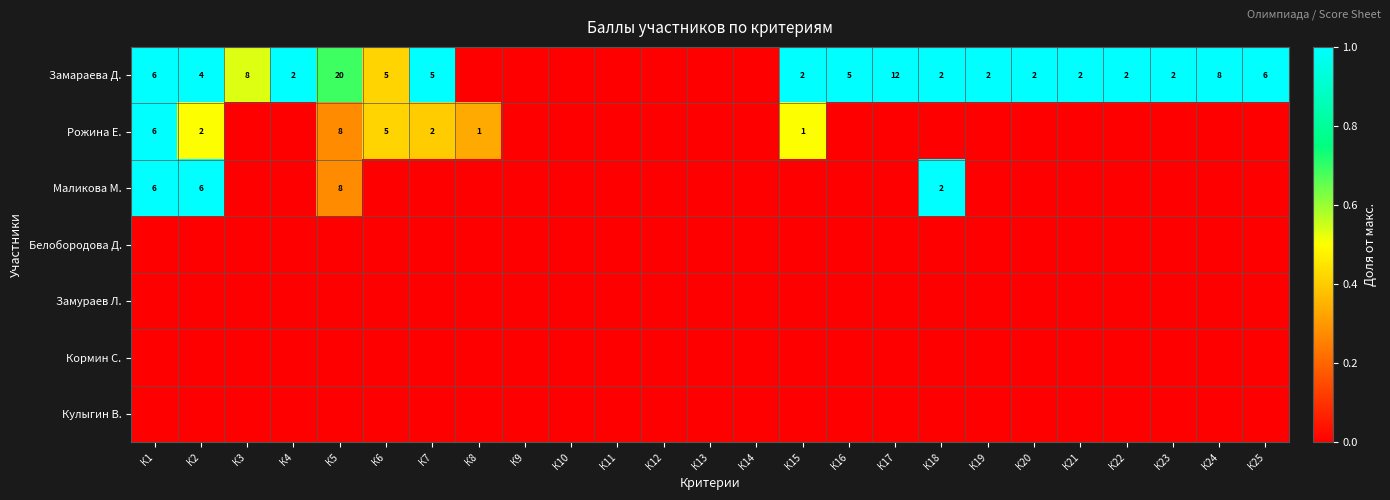

Between К25 and К14, which is larger?

К25